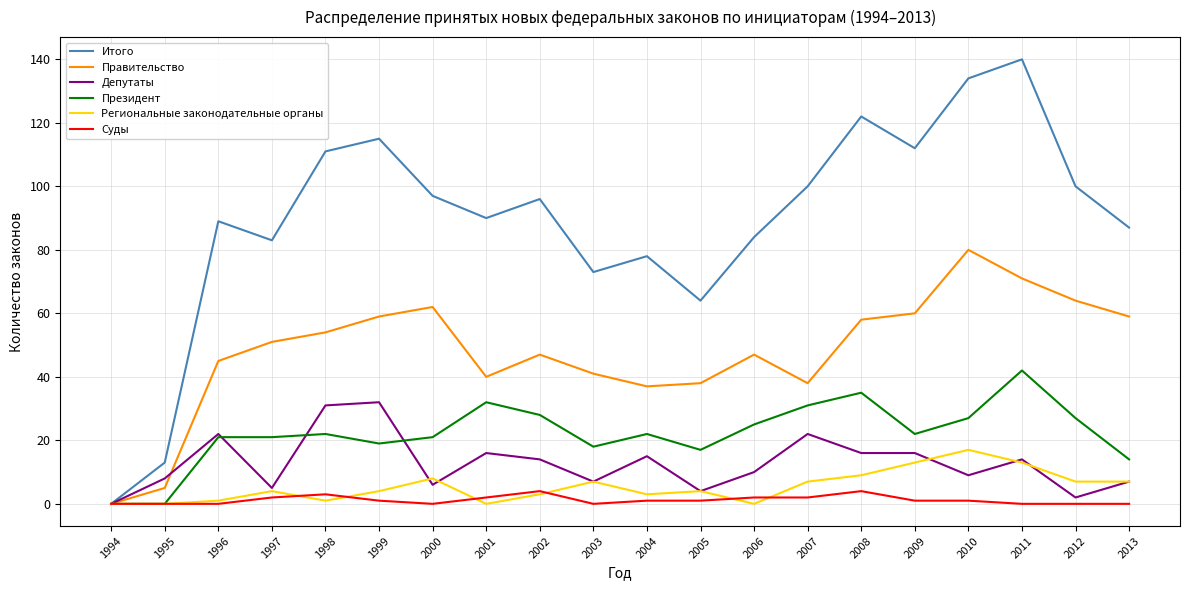

The Итого series shows 122 at 2008. True or false?

True